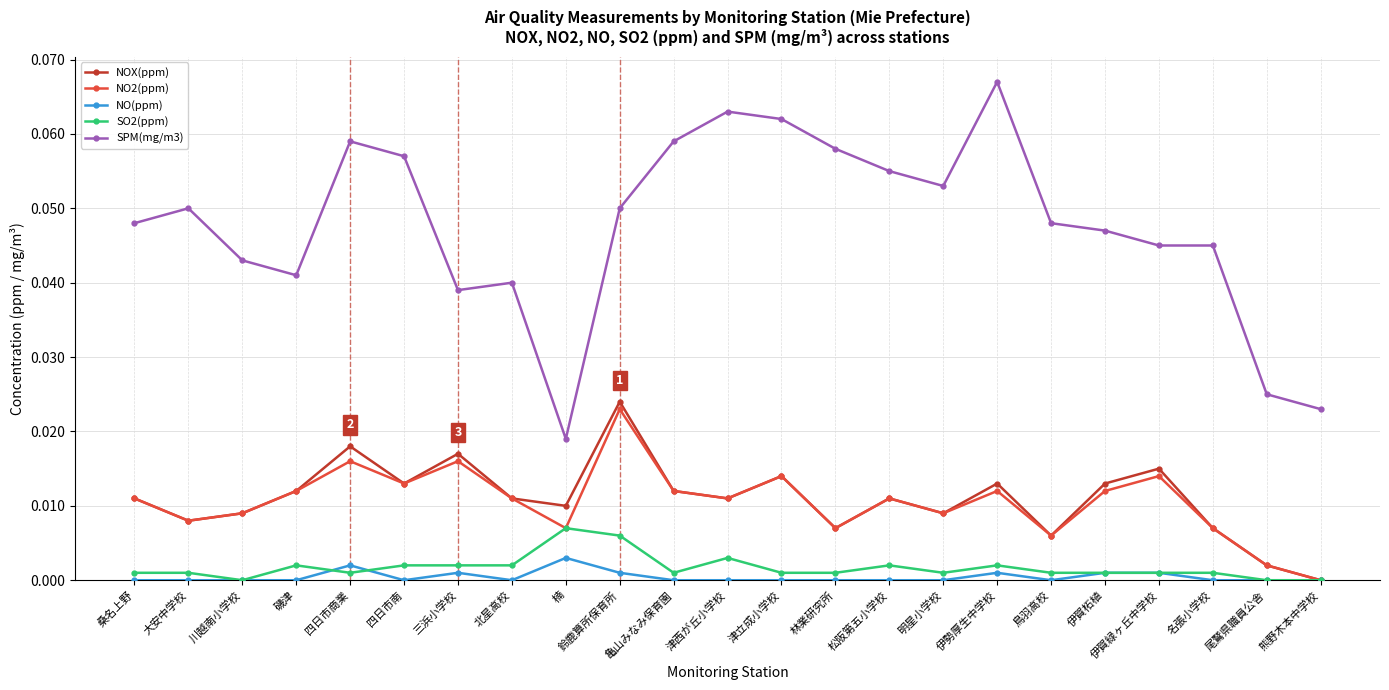

The NOX(ppm) series shows 0.0 at 鈴鹿算所保育所. True or false?

True